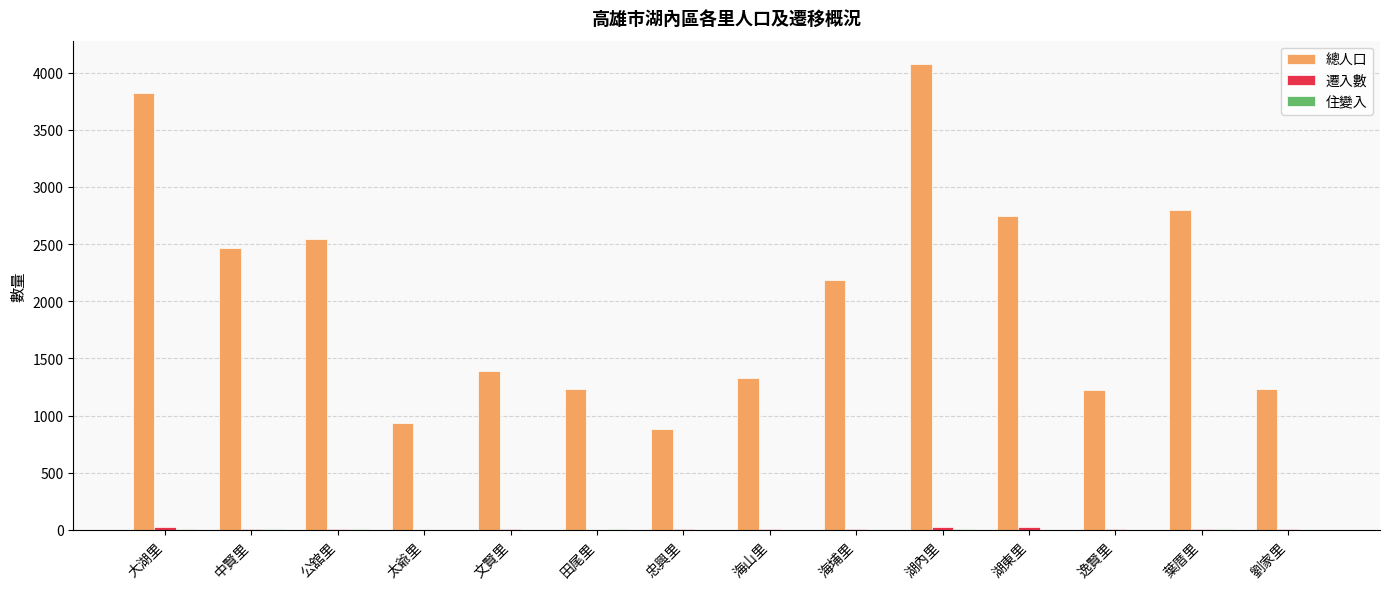

Is it true that 總人口 equals 1394 at 文賢里?

True